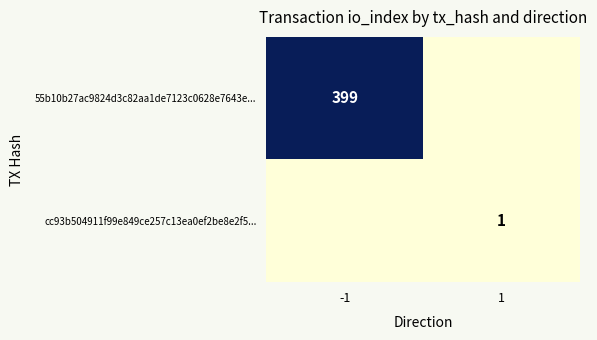

The 55b10b27ac9824d3c82aa1de7123c0628e7643e... series shows 679 at -1. True or false?

False